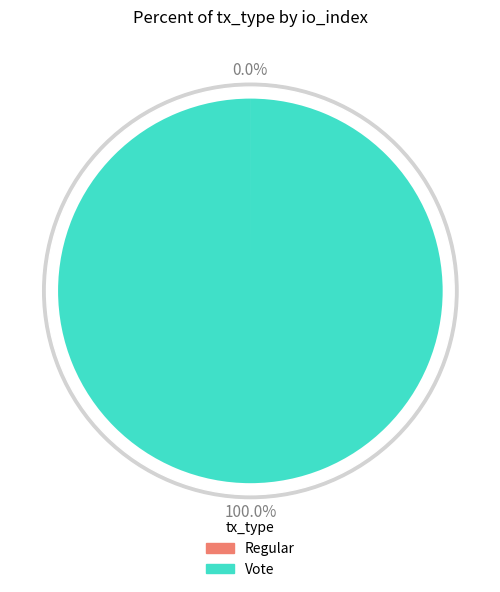

How many slices are in this pie chart?

2